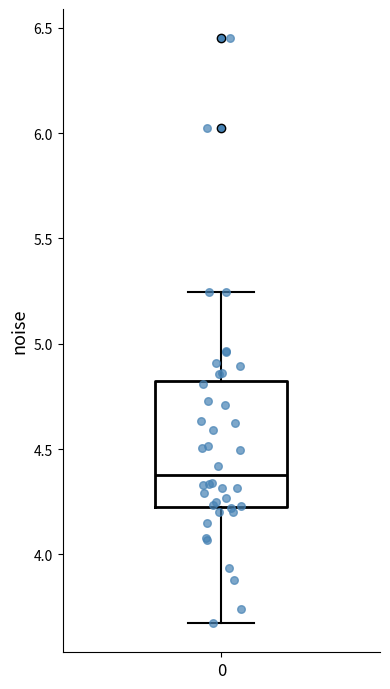

Where does the upper whisker of the box at x = 0 end on the y-axis? The values are not printed on the chart, so give them approximately, as read against the axis.

5.25